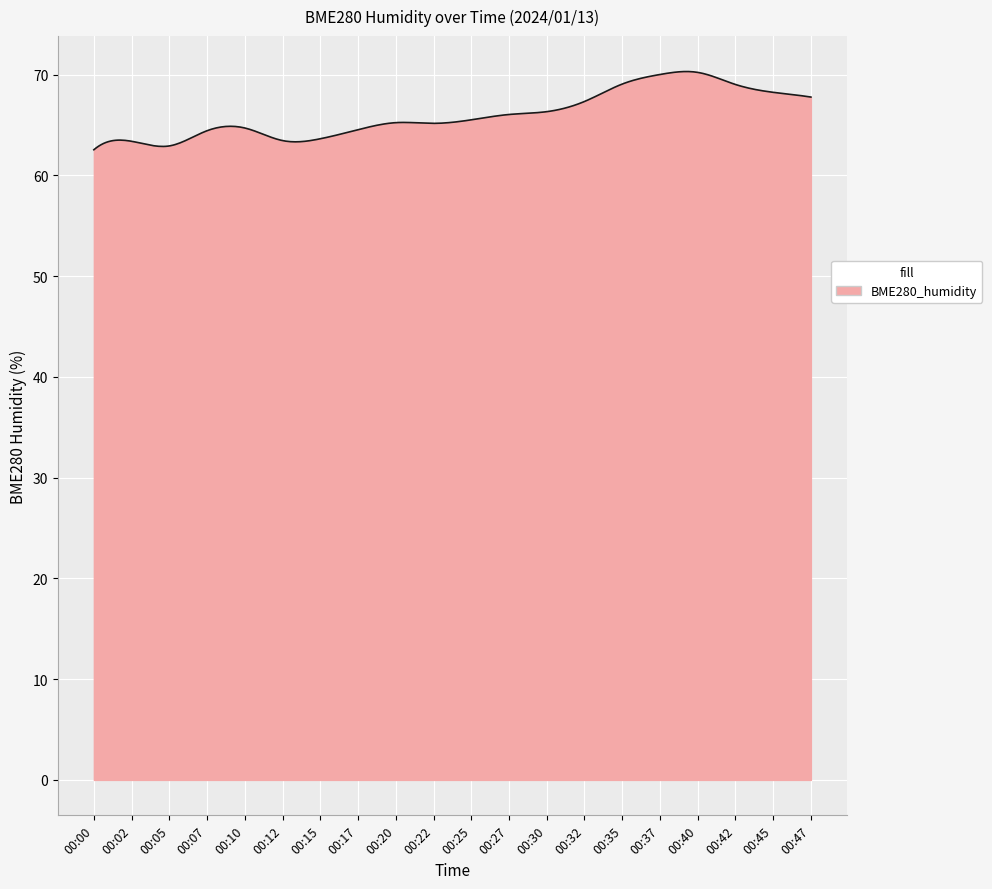

Does the chart display data point markers on the line(s)?

No